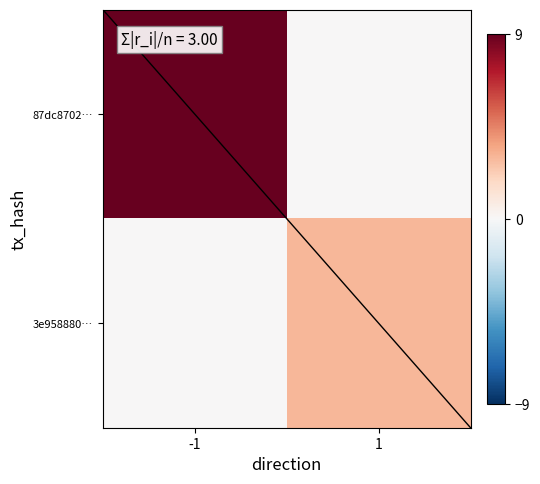

Between 1 and -1, which is larger?

-1